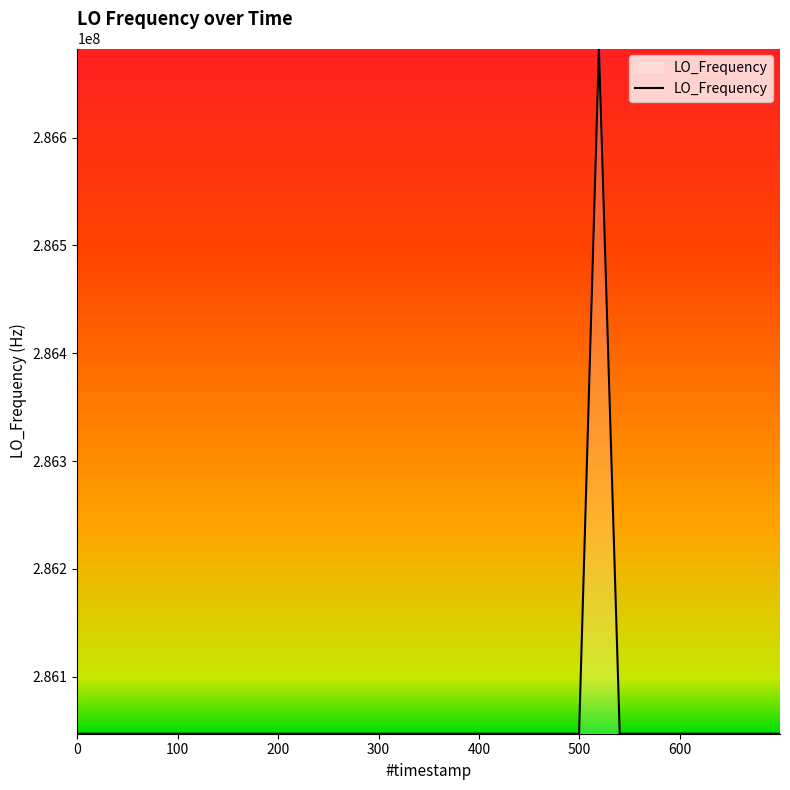

What is the difference between the maximum and minimum values?

635708.3